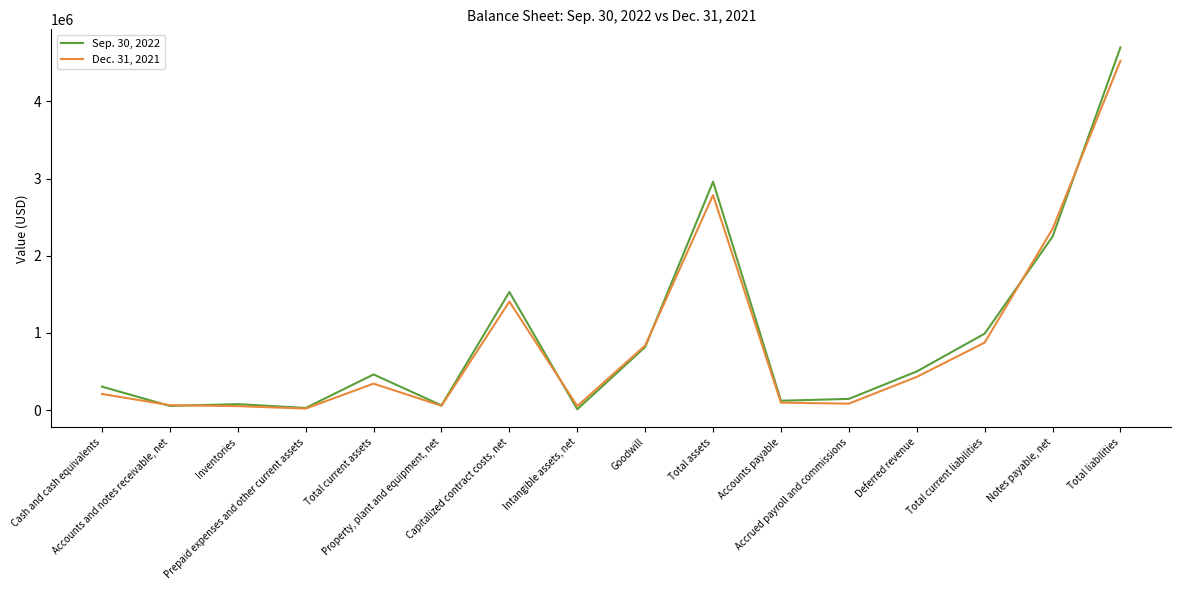

Which series has the largest range (max minus min)?

Sep. 30, 2022